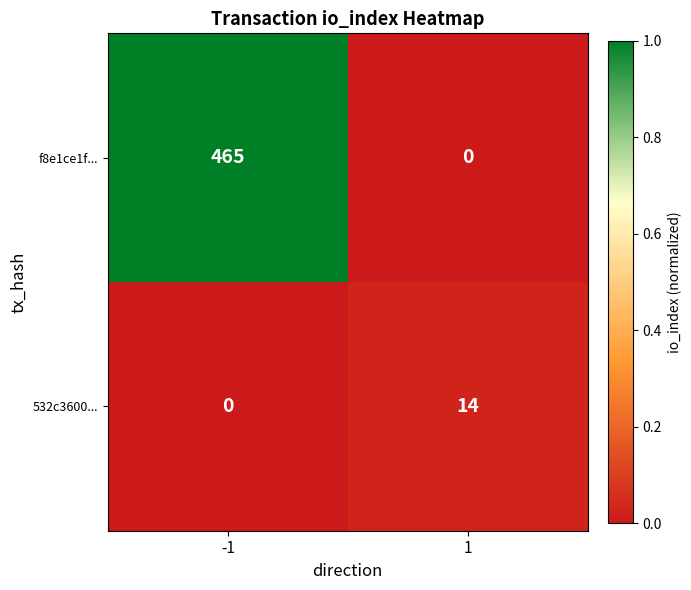

Is it true that f8e1ce1f... equals 691 at -1?

False